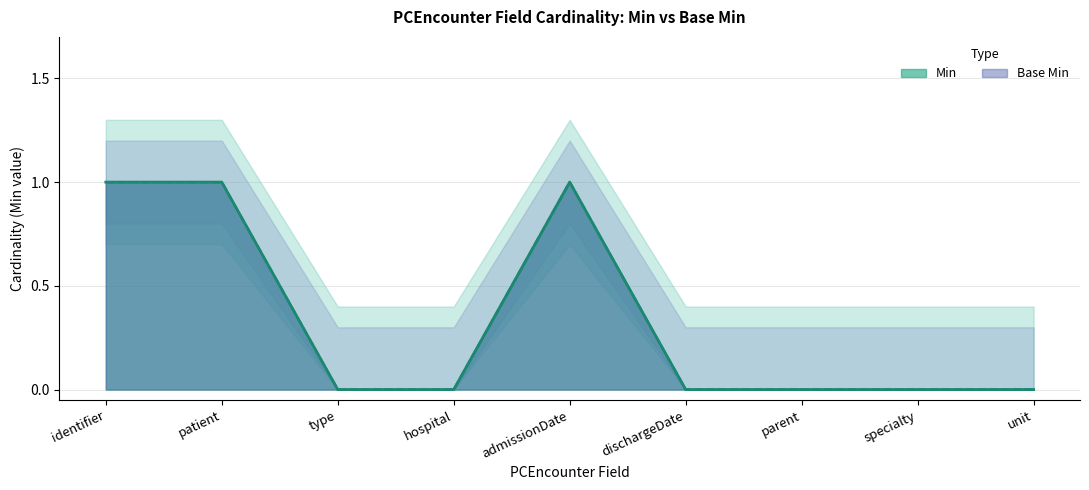

True or false: Min has more than 2 interior local peaks.

False